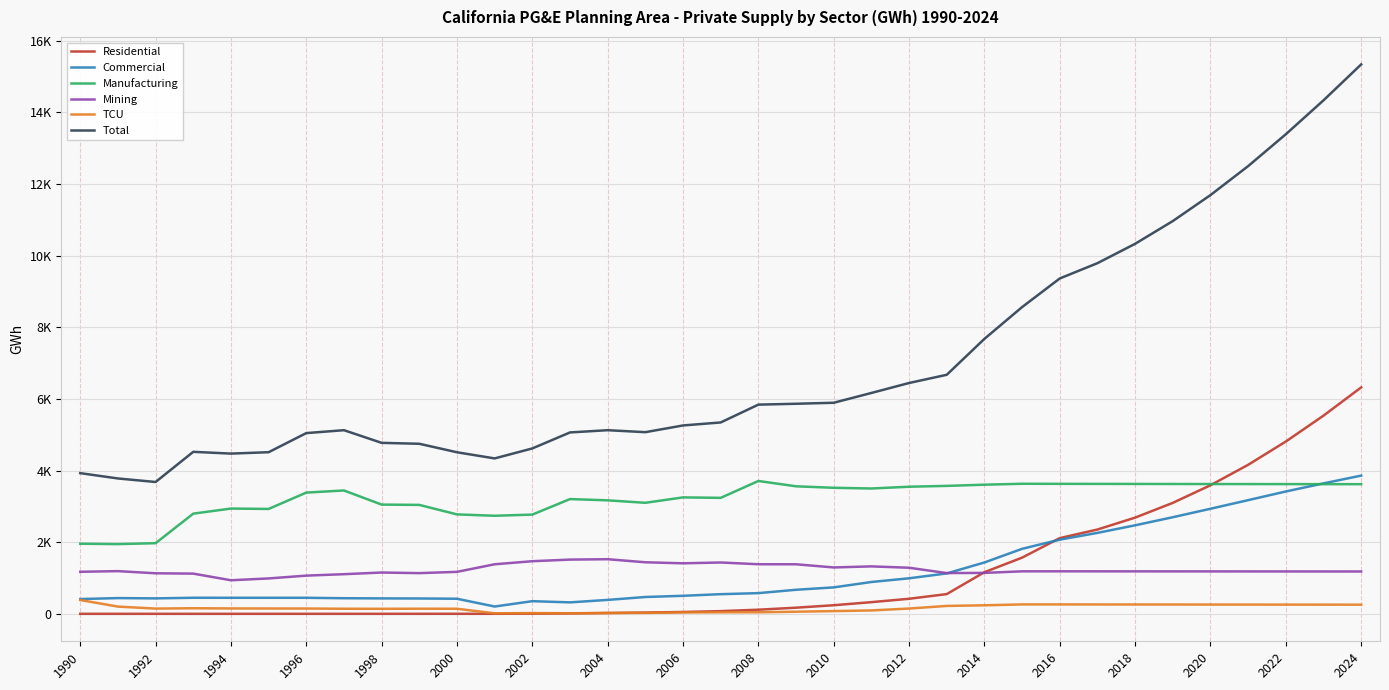

At which category does the chart reach its peak across all series?

2024